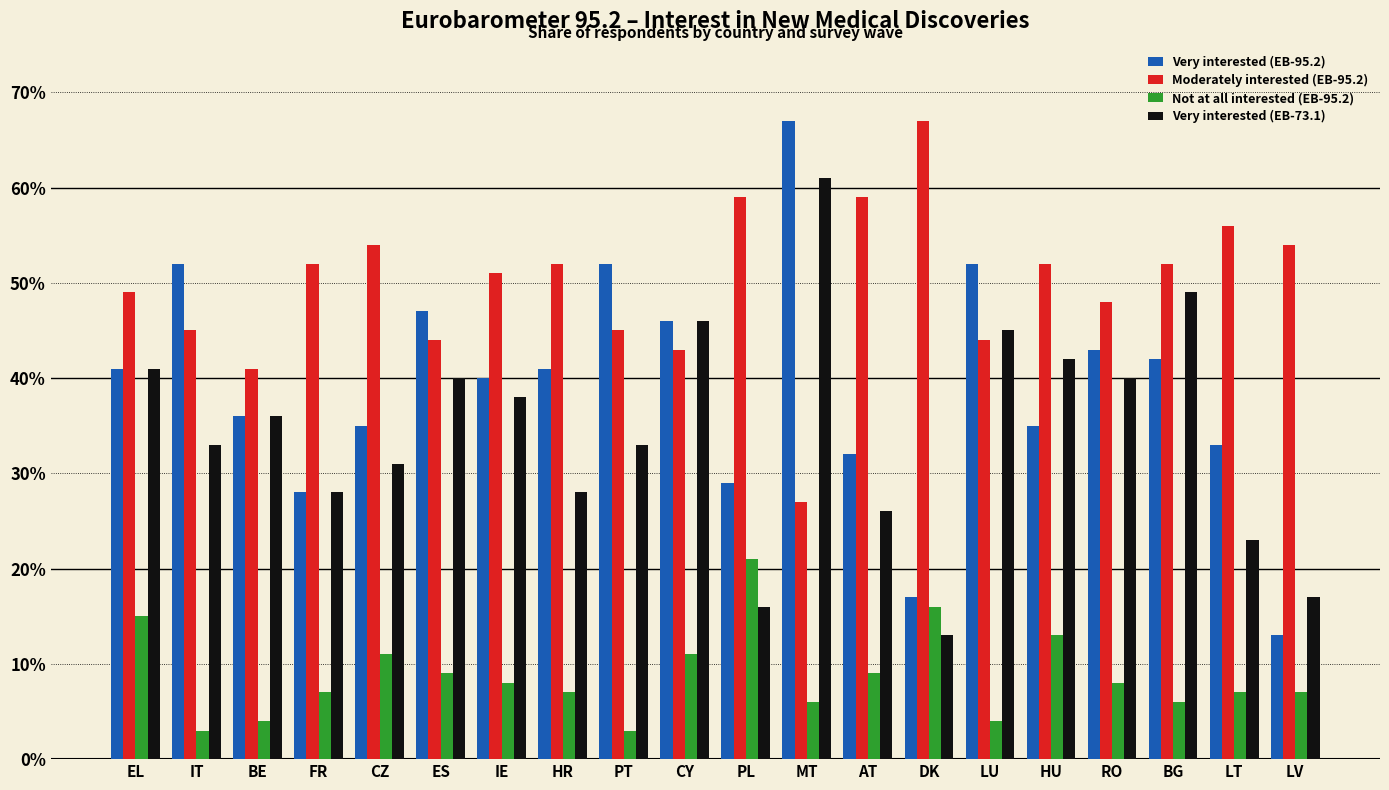

What is the spread (max minus min) of values at LU?

0.5